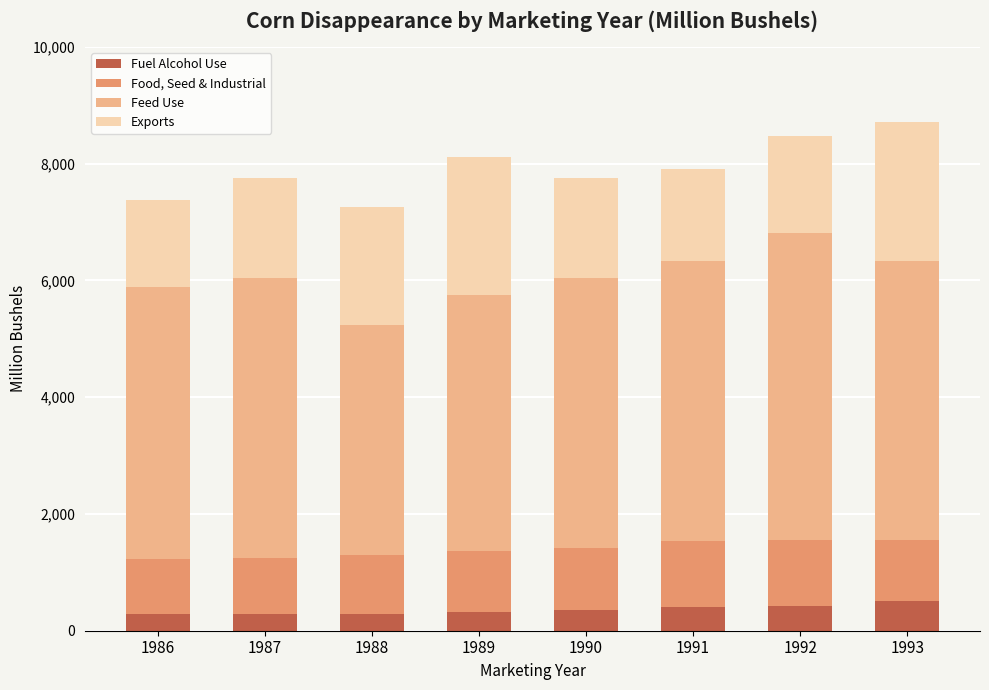

At which label does Fuel Alcohol Use first exceed 349?

1990